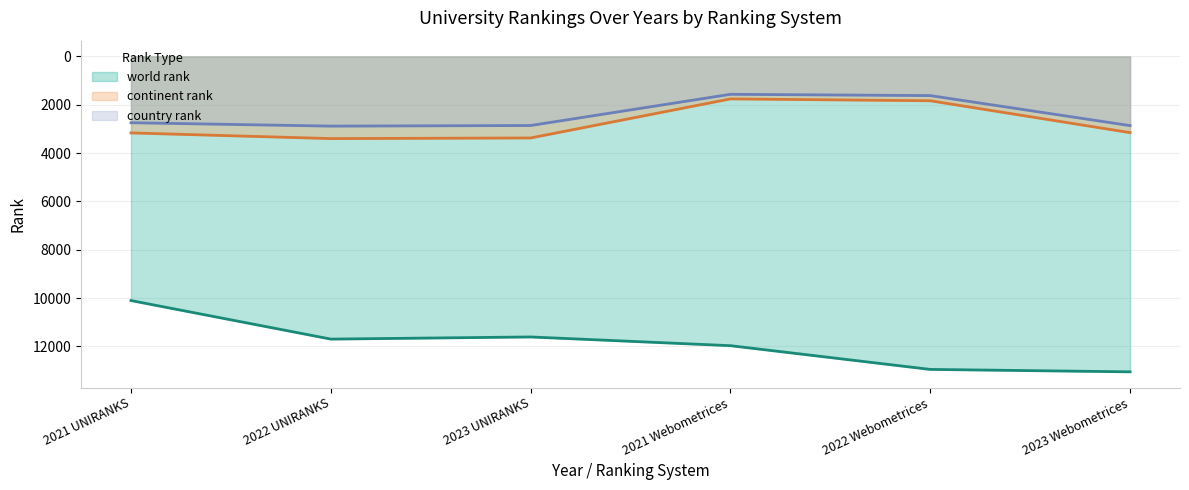

Reading left to right, list all the values displayed in this chart.

world rank: 10100	11695	11606	11967	12949	13049
continent rank: 3164	3399	3373	1757	1834	3153
country rank: 2743	2883	2858	1567	1620	2862